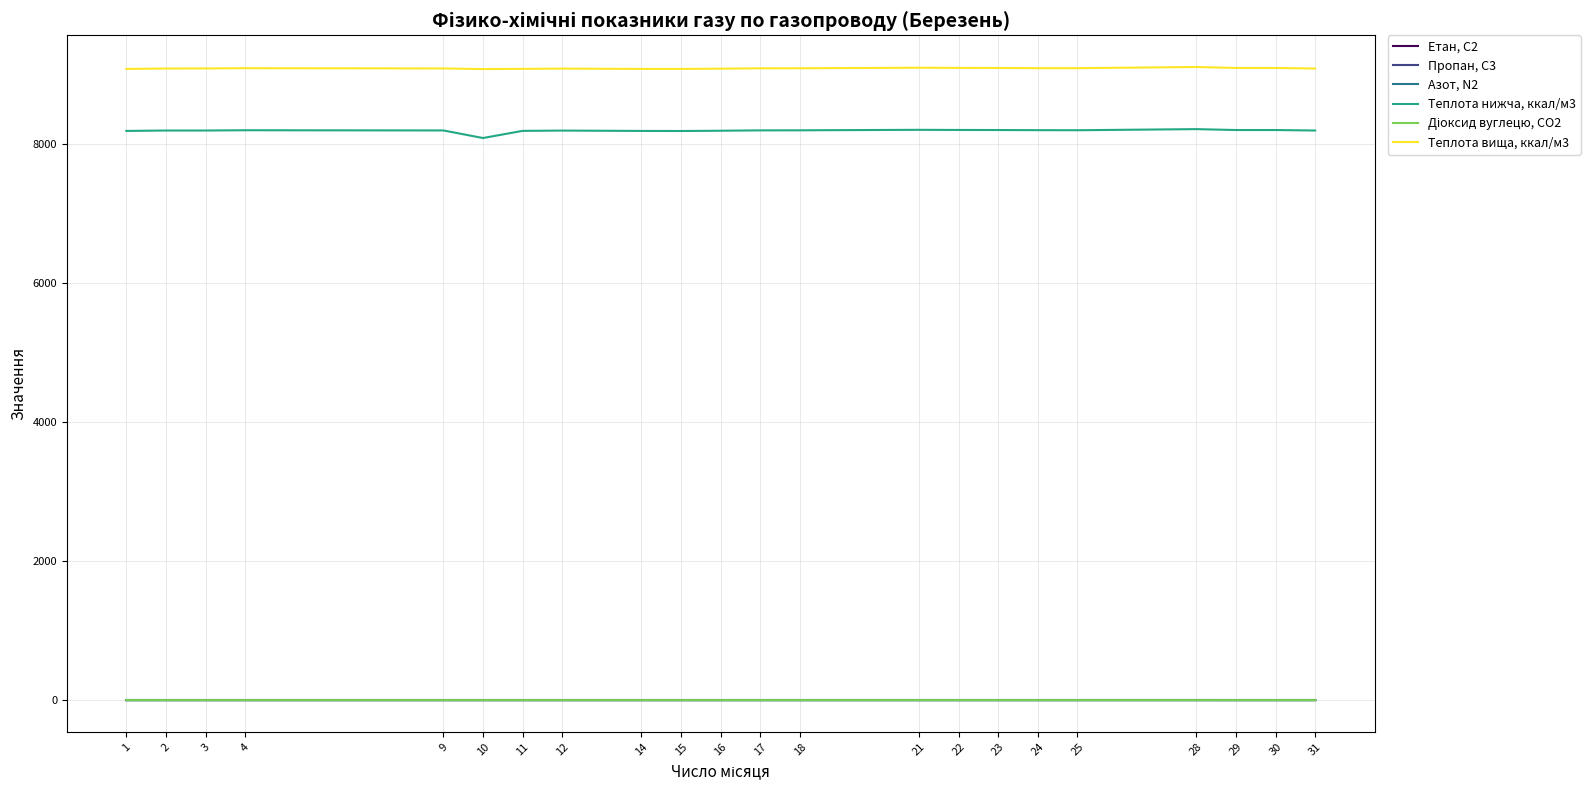

What is the greatest value displayed?

9110.0